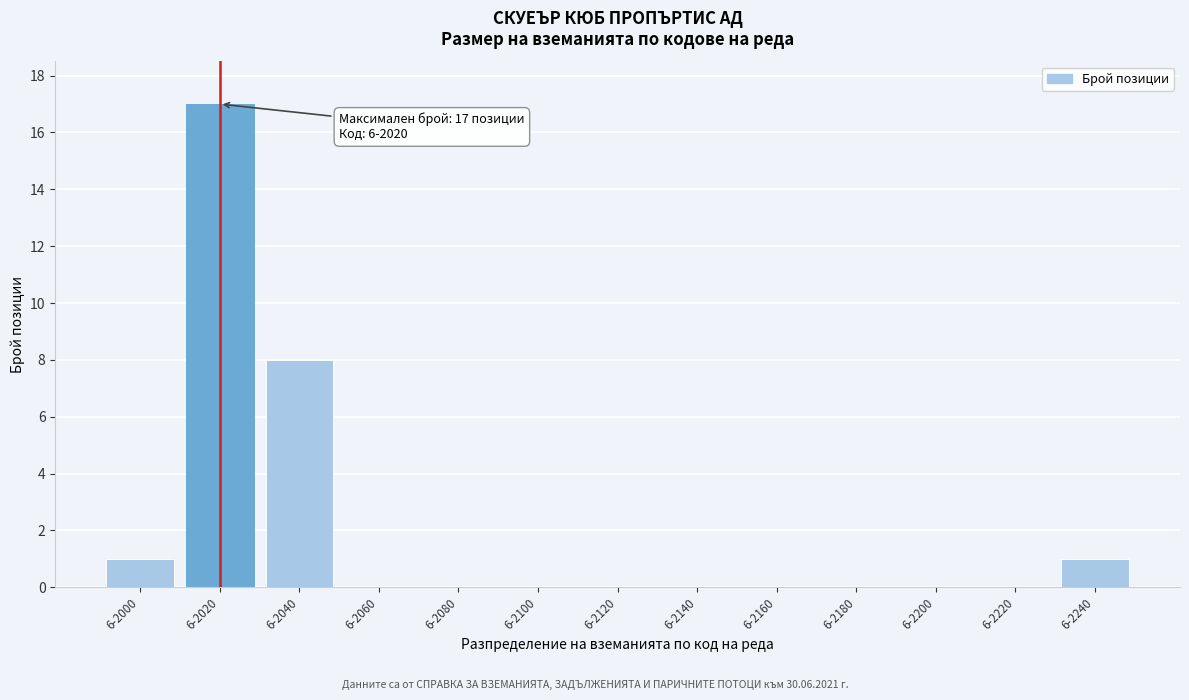

Reading left to right, extract all data points from this chart.

6-2000=1	6-2020=17	6-2040=8	6-2060=0	6-2080=0	6-2100=0	6-2120=0	6-2140=0	6-2160=0	6-2180=0	6-2200=0	6-2220=0	6-2240=1